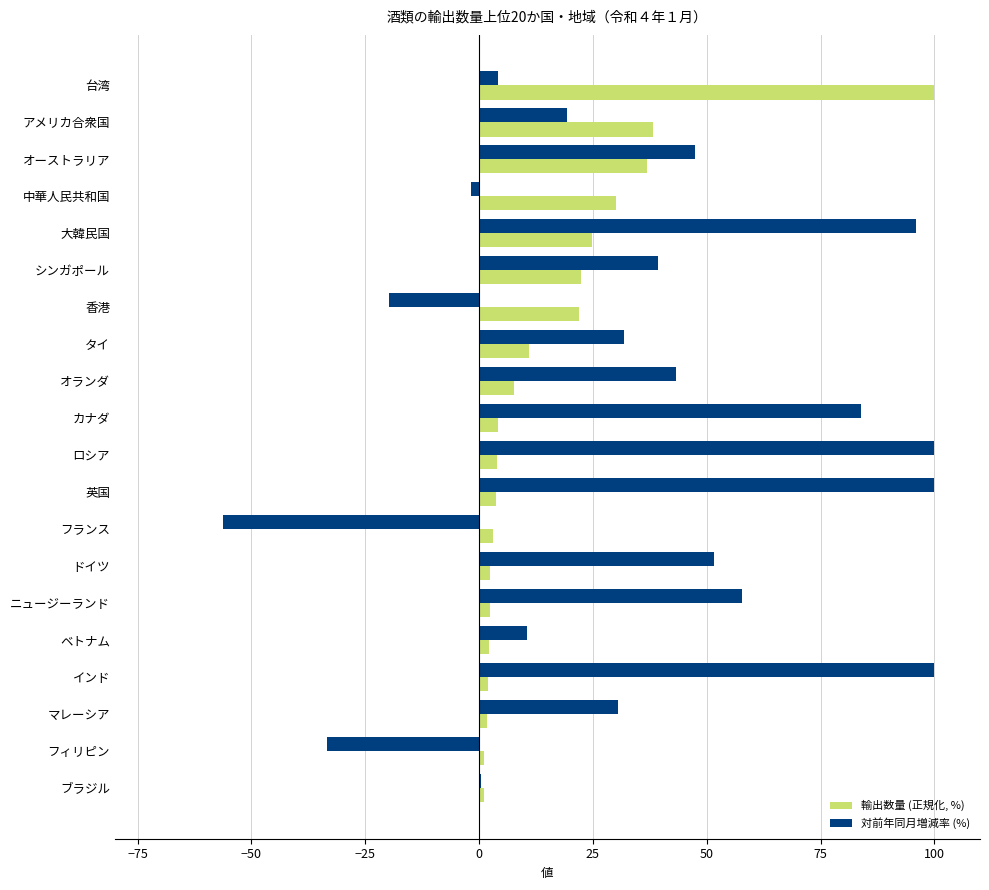

At which label does 輸出数量 (正規化, %) reach its peak?

台湾